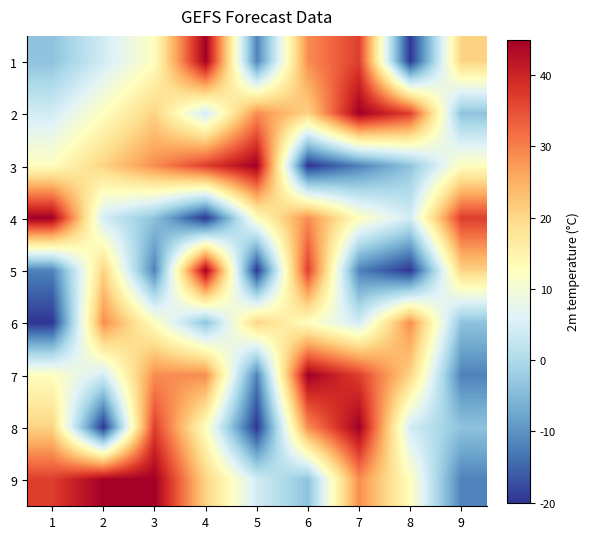

At which category is the sum across all series the highest?

7